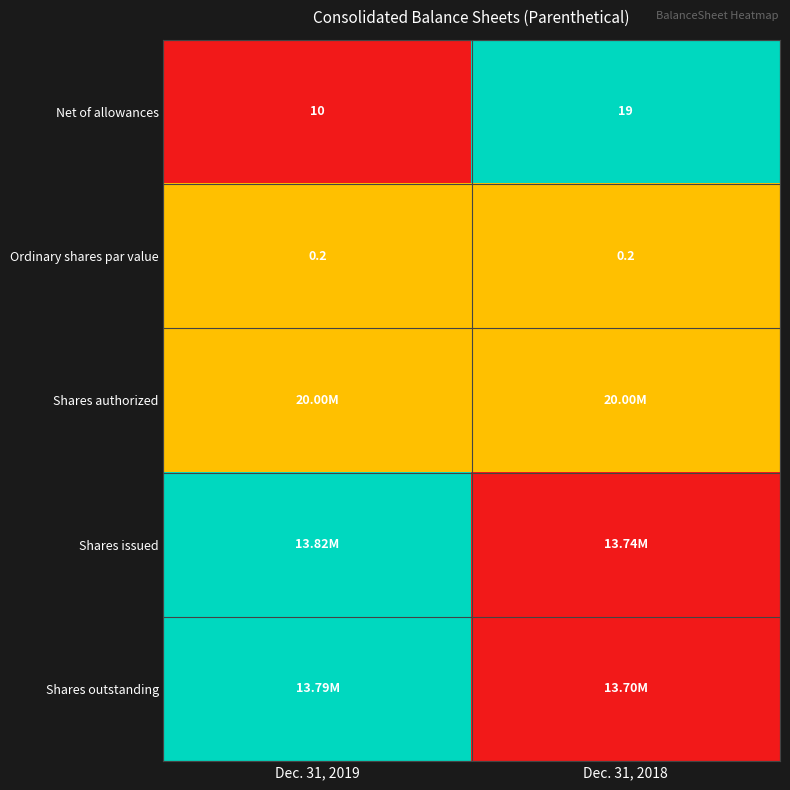

At which category does the chart reach its minimum across all series?

Dec. 31, 2019